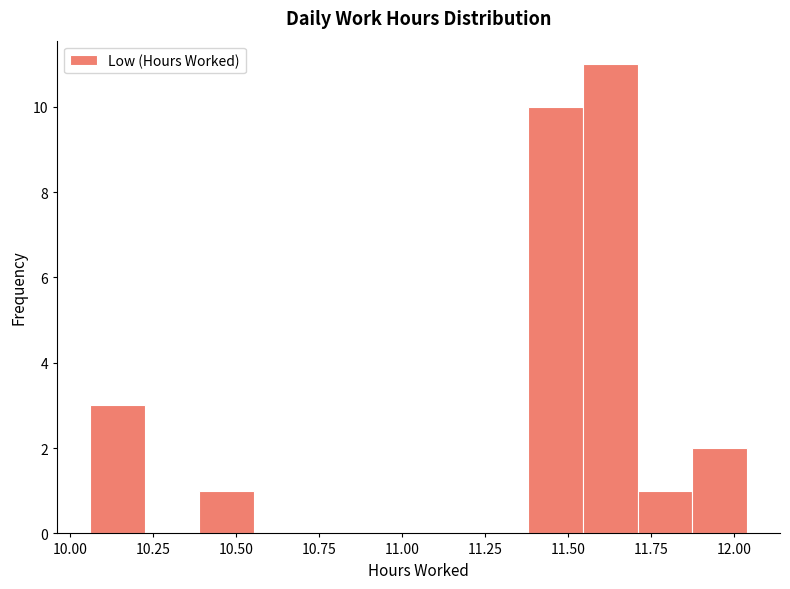

Read against the x-axis, roughly where is the centre of the tallest bar?

11.65